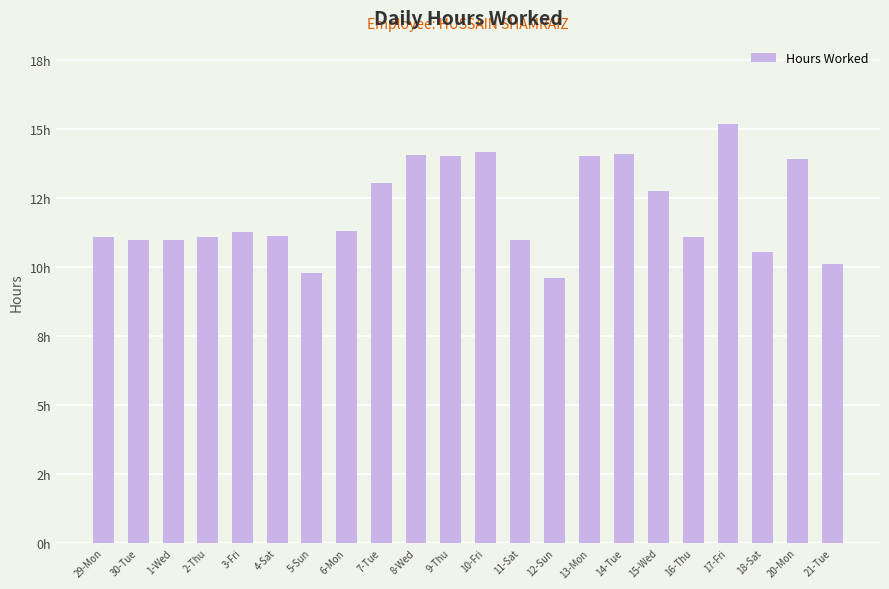

What is the greatest value displayed?

15.2